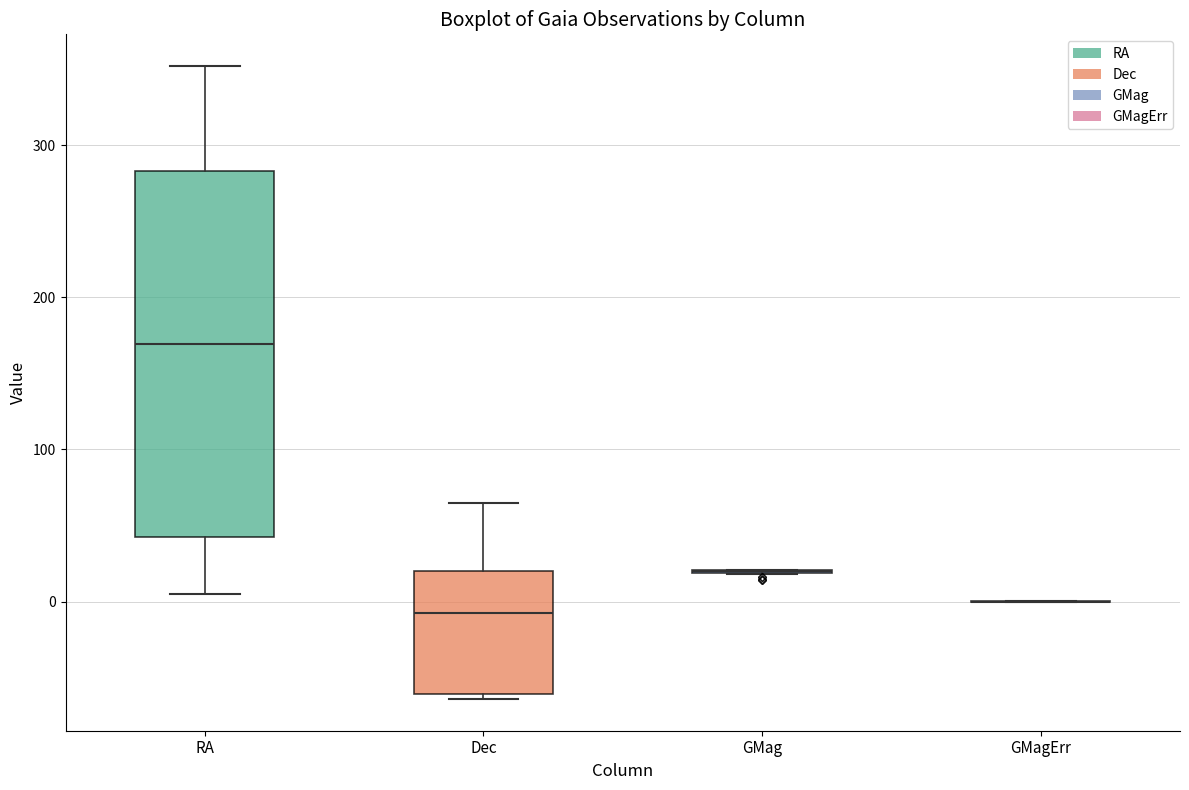

Comparing the boxes themselves (not the whiskers), which one is the tallest?

RA